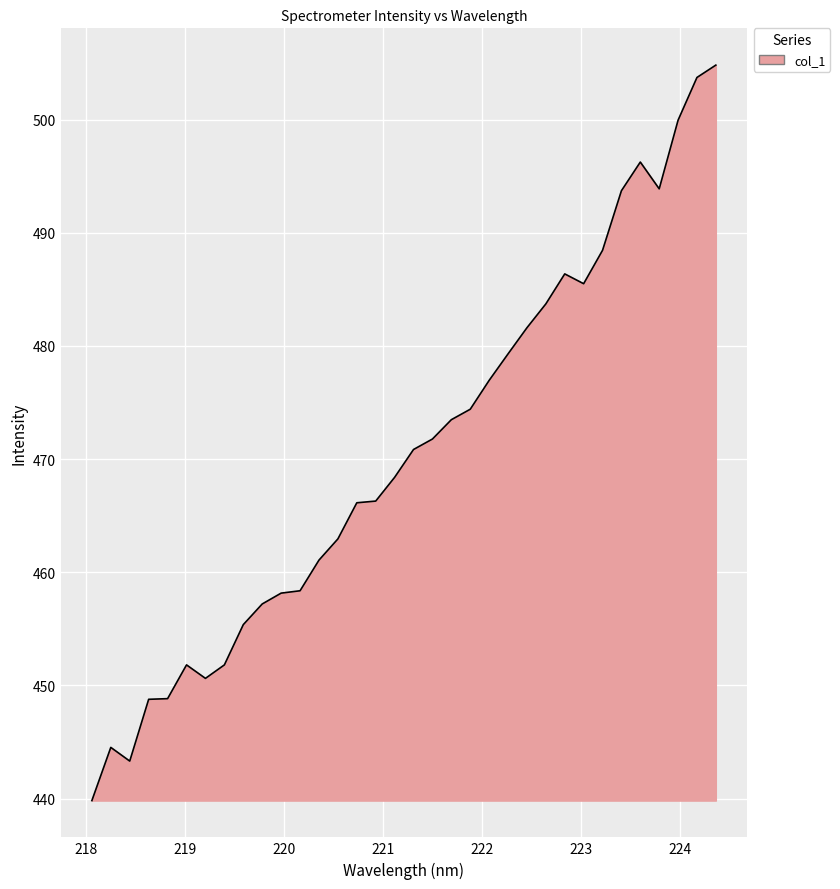

What is the minimum value shown in the chart?

439.8